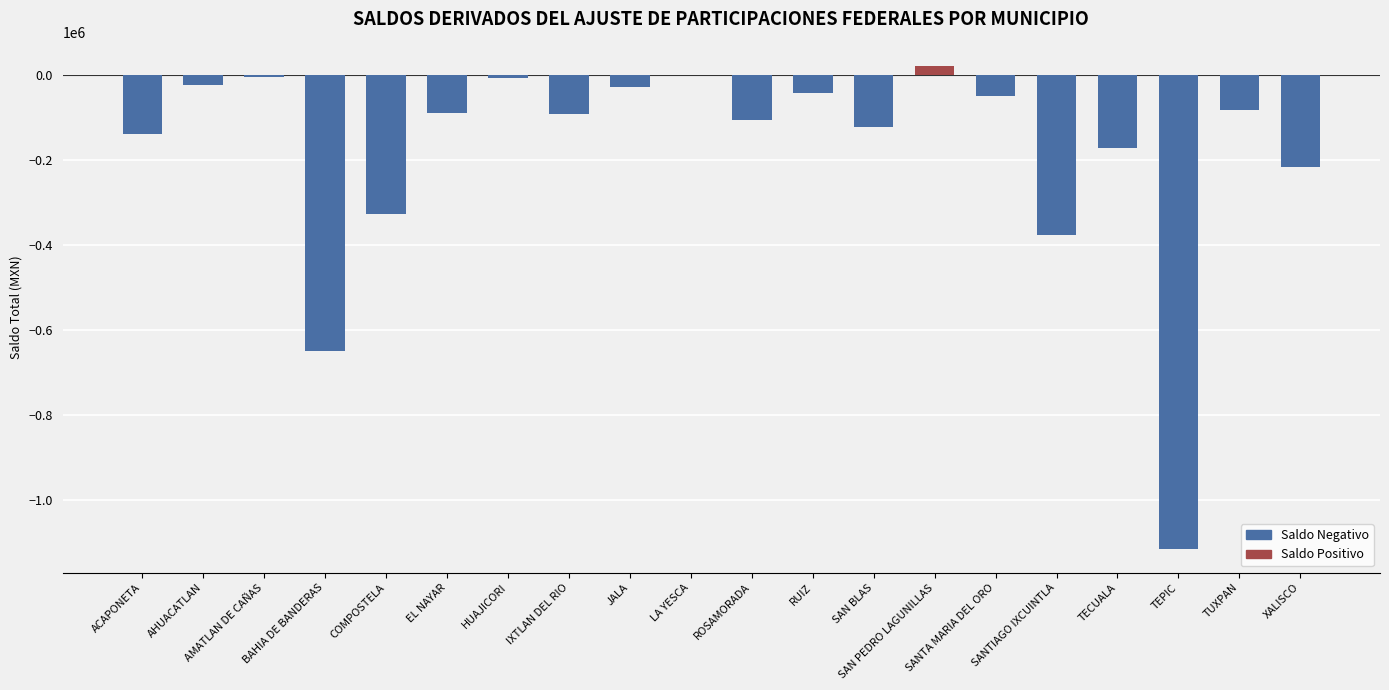

Between XALISCO and LA YESCA, which is larger?

LA YESCA